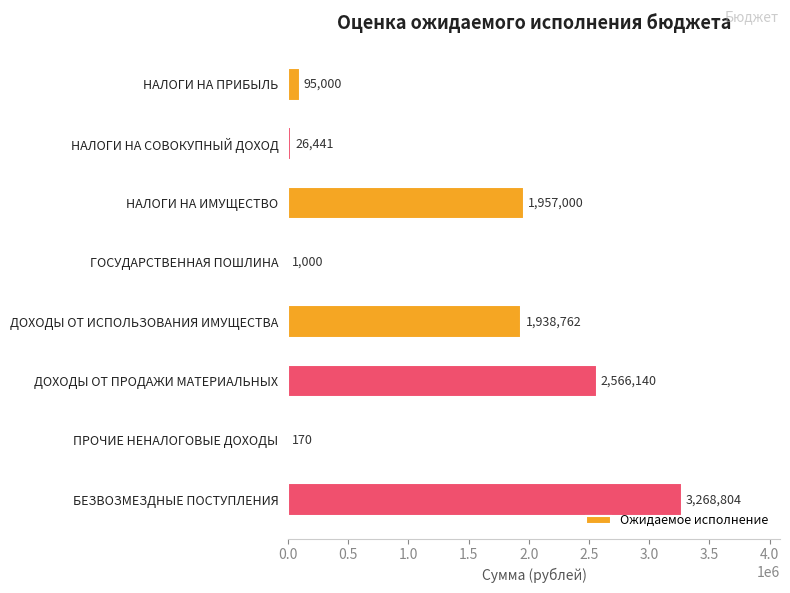

How many categories are shown in the chart?

8